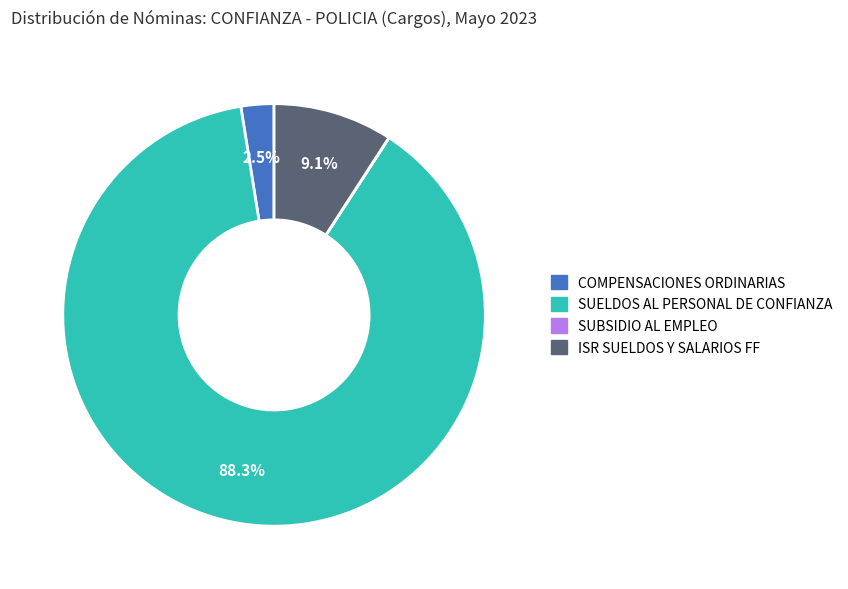

What is the majority slice?

SUELDOS AL PERSONAL DE CONFIANZA